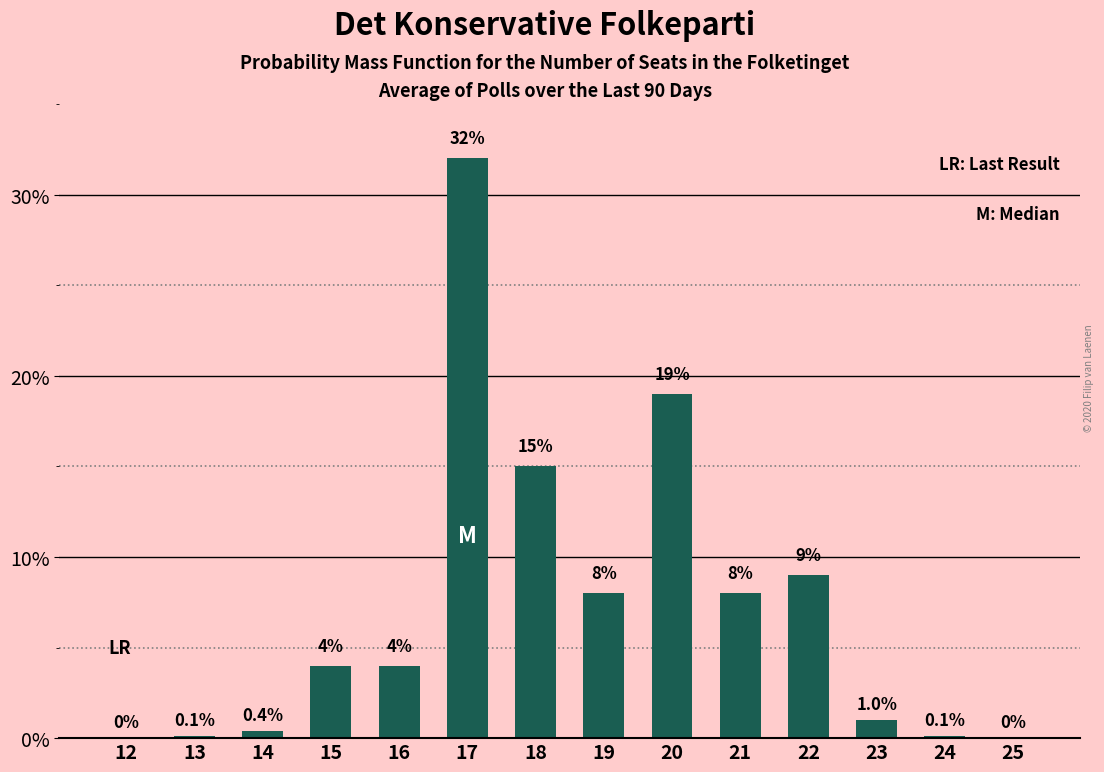

What is the difference between the values at 14 and 17?

31.6